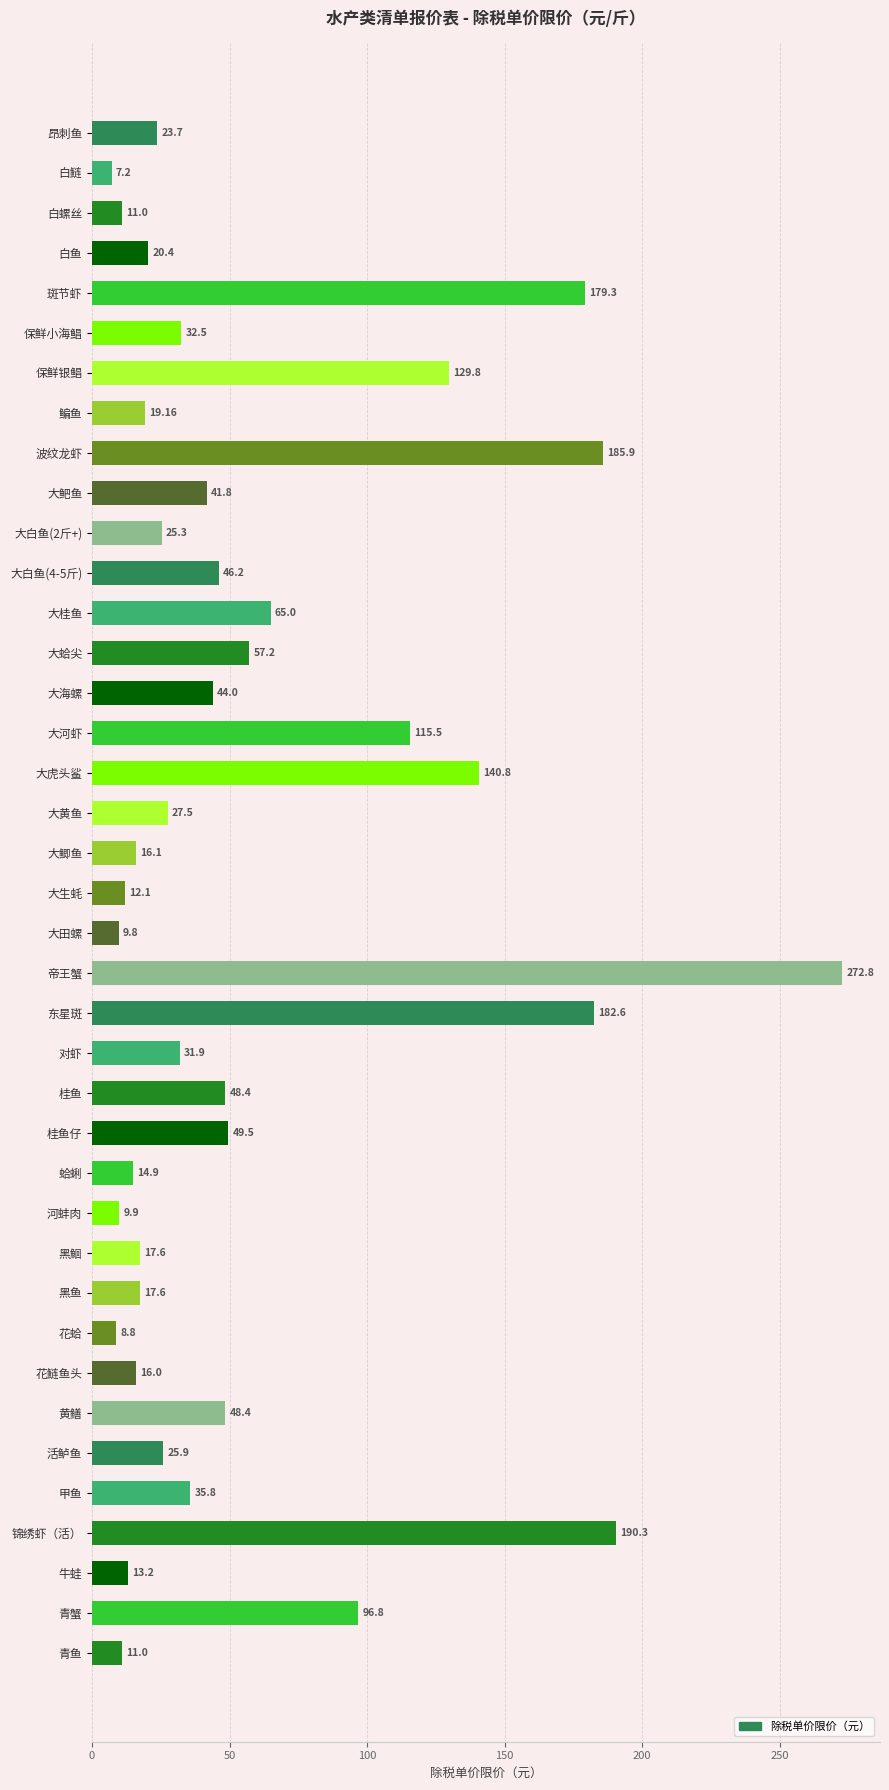

What is the difference between the maximum and minimum values?

265.6